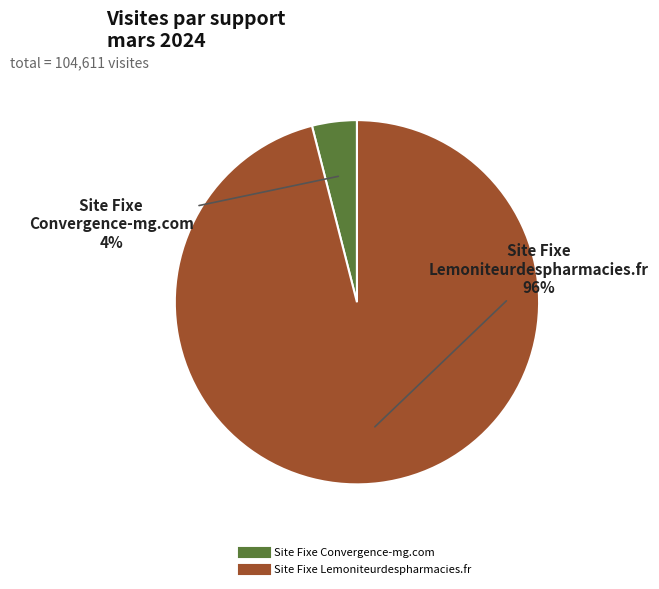

To the nearest percent, what percentage of the pie is Site Fixe Lemoniteurdespharmacies.fr?

96%